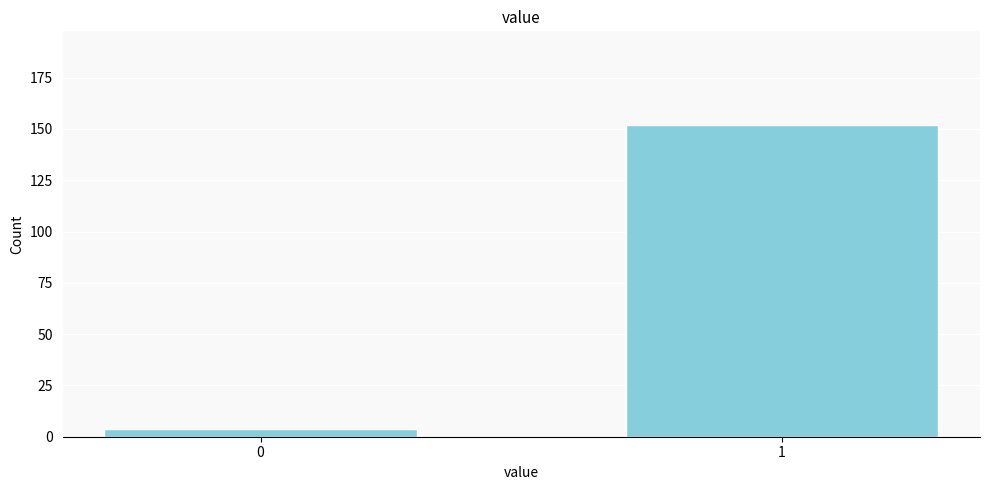

Reading right to left, what are all the values shown in this chart?

152	4